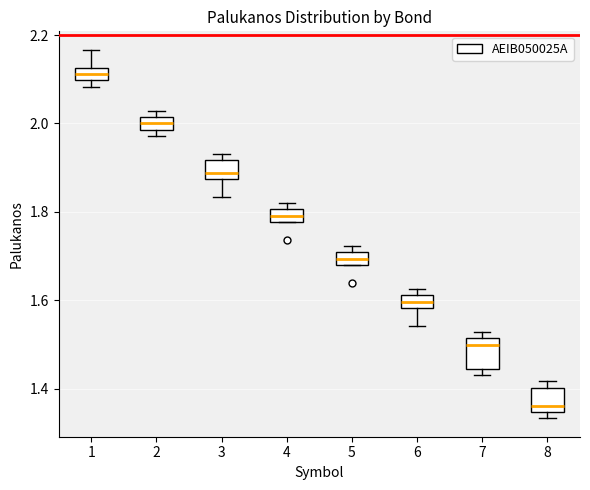

Which box has the highest median line?

1